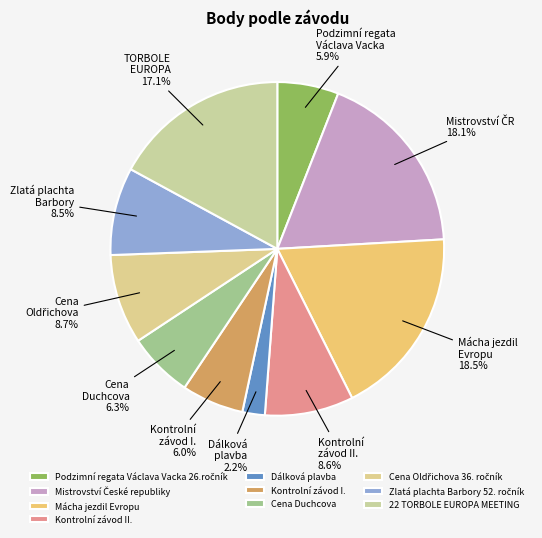

The 22 TORBOLE EUROPA MEETING slice represents 11% of the pie. True or false?

False